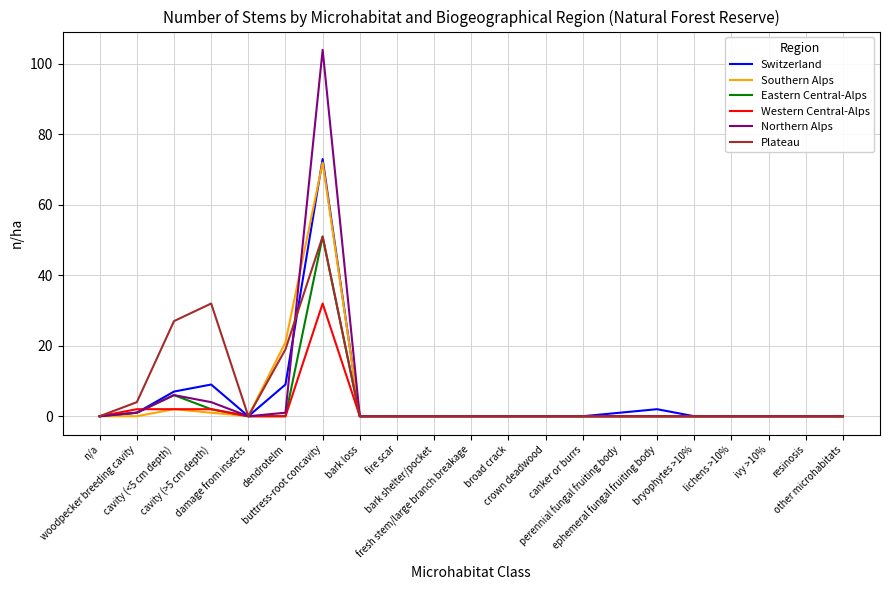

Which series has the widest spread of values?

Northern Alps